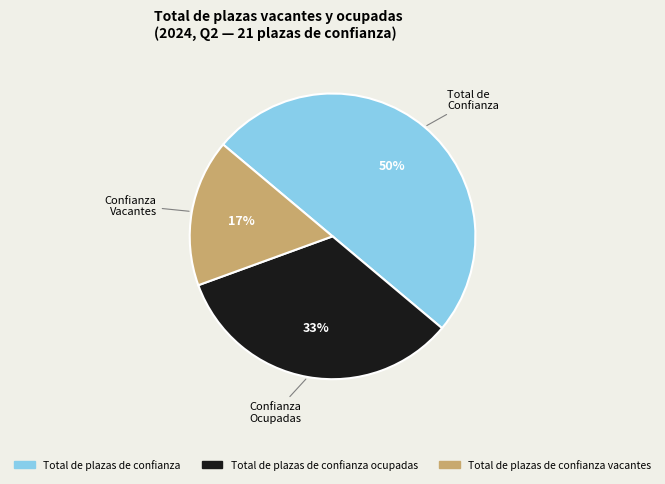

To the nearest percent, what is the average slice percentage?

33%